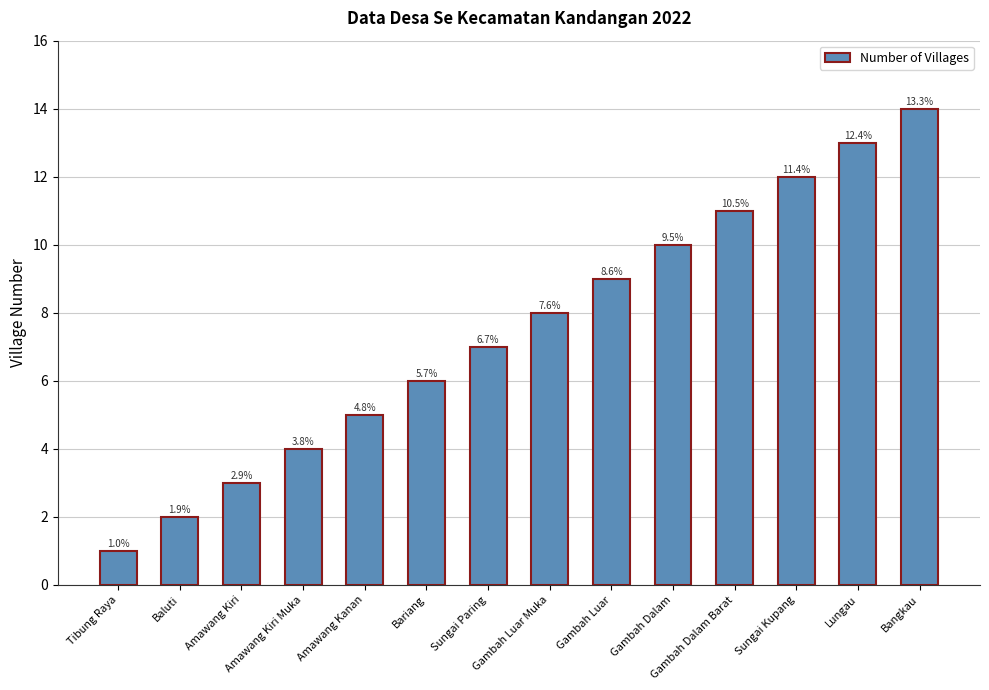

True or false: the data shows 14 at Bangkau.

True